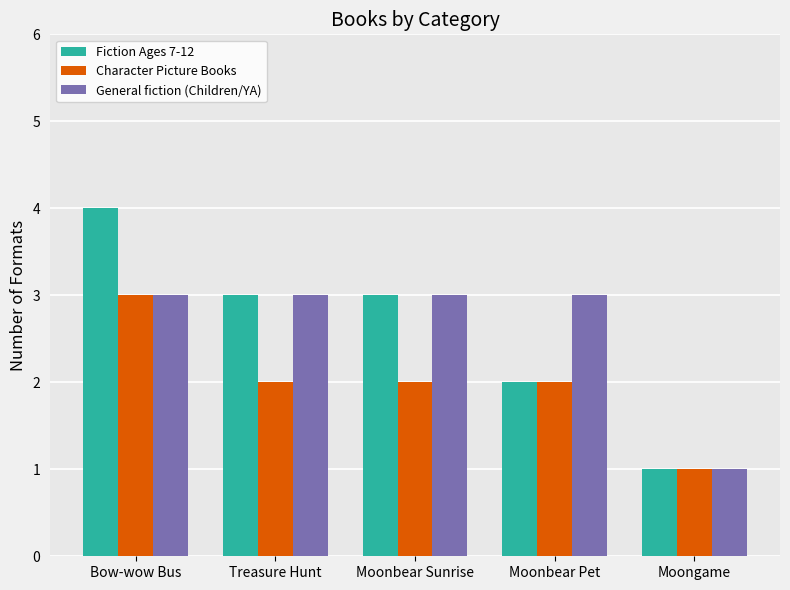

At which label does Character Picture Books first exceed 2?

Bow-wow Bus